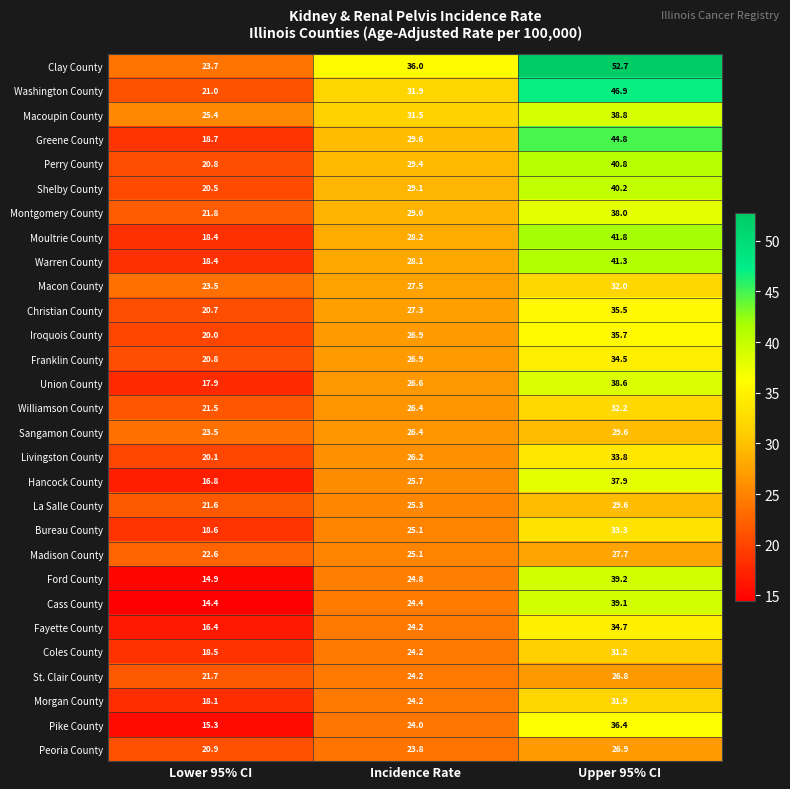

List the labels in order of Moultrie County value, largest first.

Upper 95% CI, Incidence Rate, Lower 95% CI